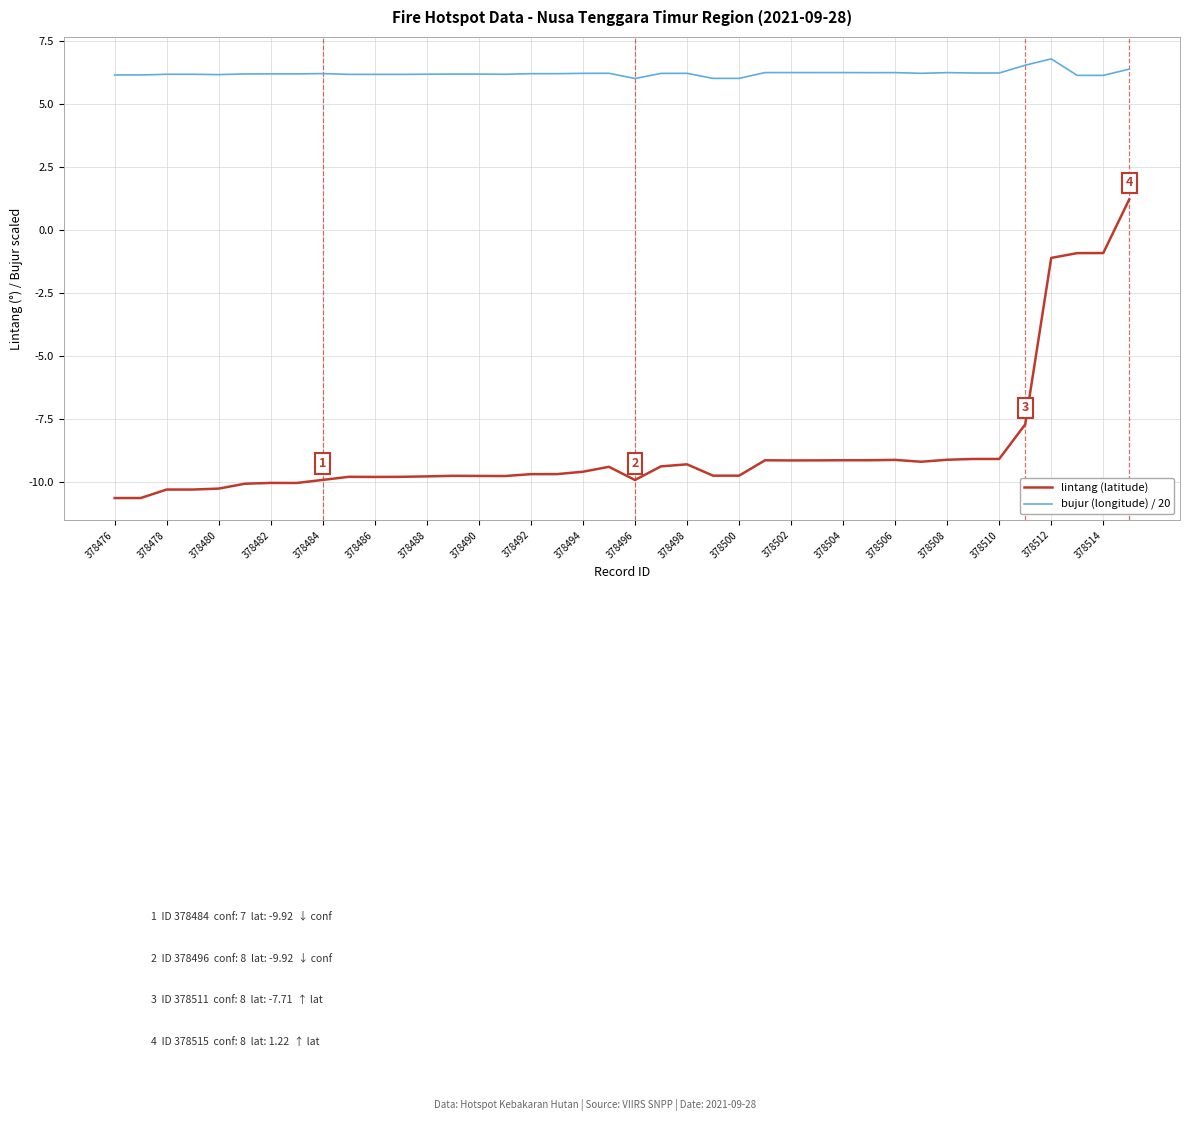

What are all the series names shown in the legend?

lintang (latitude), bujur (longitude) / 20